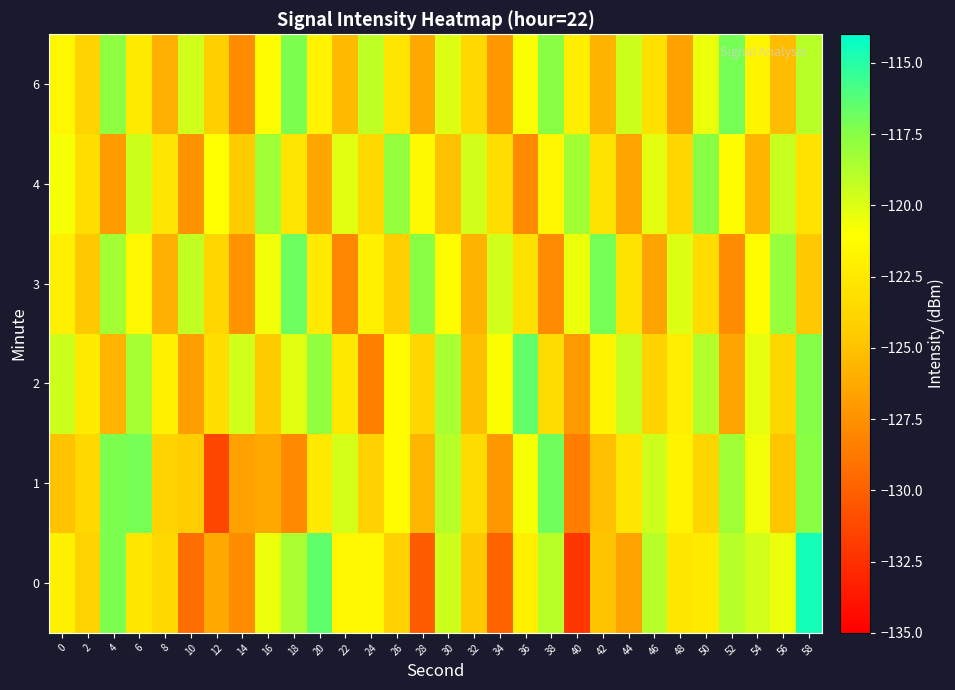

Reading left to right, transcribe all the data shown in this chart.

0: 0=-121.9	2=-124.0	4=-117.2	6=-122.6	8=-123.6	10=-129.3	12=-126.4	14=-127.7	16=-120.4	18=-118.5	20=-116.5	22=-121.5	24=-121.5	26=-124.1	28=-130.2	30=-119.5	32=-124.5	34=-129.9	36=-122.0	38=-119.0	40=-132.2	42=-124.9	44=-126.6	46=-118.9	48=-122.7	50=-122.3	52=-118.9	54=-119.7	56=-120.5	58=-114.5
1: 0=-125.0	2=-123.7	4=-117.2	6=-117.0	8=-123.9	10=-124.4	12=-131.3	14=-126.7	16=-126.3	18=-127.9	20=-122.5	22=-119.8	24=-124.1	26=-121.3	28=-125.6	30=-118.9	32=-123.4	34=-127.2	36=-120.8	38=-116.9	40=-128.5	42=-125.1	44=-122.7	46=-119.5	48=-121.8	50=-123.9	52=-118.2	54=-120.6	56=-124.8	58=-117.6
2: 0=-119.5	2=-122.3	4=-125.7	6=-118.4	8=-121.9	10=-126.8	12=-123.2	14=-119.7	16=-124.5	18=-120.1	20=-117.8	22=-122.6	24=-128.3	26=-121.1	28=-123.8	30=-118.5	32=-125.2	34=-120.9	36=-116.6	38=-123.4	40=-127.1	42=-121.7	44=-119.3	46=-124.0	48=-122.2	50=-118.8	52=-126.5	54=-120.3	56=-123.7	58=-117.4
3: 0=-122.1	2=-124.6	4=-118.3	6=-121.5	8=-125.9	10=-119.2	12=-123.8	14=-127.4	16=-120.7	18=-116.8	20=-122.4	22=-128.1	24=-121.9	26=-124.3	28=-117.6	30=-121.2	32=-125.8	34=-119.6	36=-123.1	38=-127.7	40=-120.4	42=-117.1	44=-122.9	46=-126.6	48=-120.0	50=-123.5	52=-127.8	54=-121.3	56=-118.0	58=-124.7
4: 0=-120.8	2=-123.2	4=-126.9	6=-119.5	8=-122.7	10=-127.3	12=-121.0	14=-124.5	16=-118.2	18=-122.8	20=-126.4	22=-120.1	24=-123.6	26=-117.9	28=-121.4	30=-125.0	32=-119.7	34=-123.3	36=-127.9	38=-121.6	40=-118.3	42=-122.9	44=-126.5	46=-120.2	48=-123.8	50=-117.5	52=-121.1	54=-125.7	56=-119.4	58=-123.0
6: 0=-121.5	2=-124.0	4=-117.7	6=-122.3	8=-125.9	10=-119.6	12=-124.2	14=-127.8	16=-121.1	18=-117.2	20=-121.8	22=-125.4	24=-119.1	26=-122.7	28=-126.3	30=-120.0	32=-123.6	34=-127.2	36=-120.9	38=-117.6	40=-122.2	42=-125.8	44=-119.5	46=-123.1	48=-126.7	50=-120.4	52=-117.1	54=-121.7	56=-125.3	58=-119.0